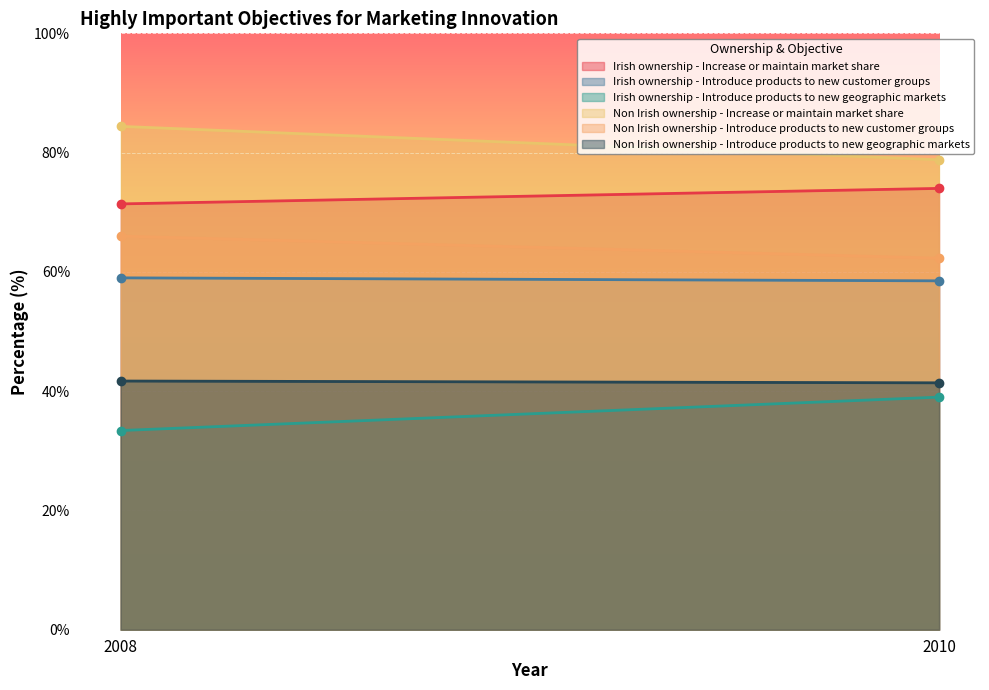

What is the difference between the highest and lowest values at 2010?

39.8